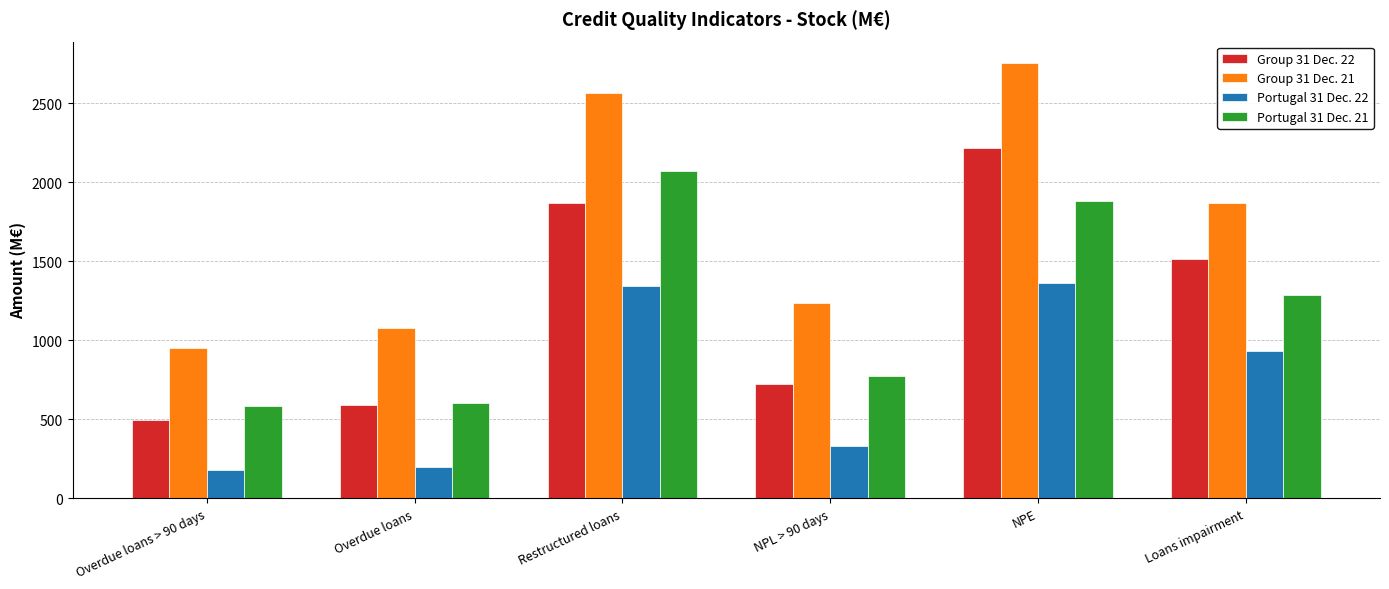

What is the highest value of the Portugal 31 Dec. 21 series?

2069